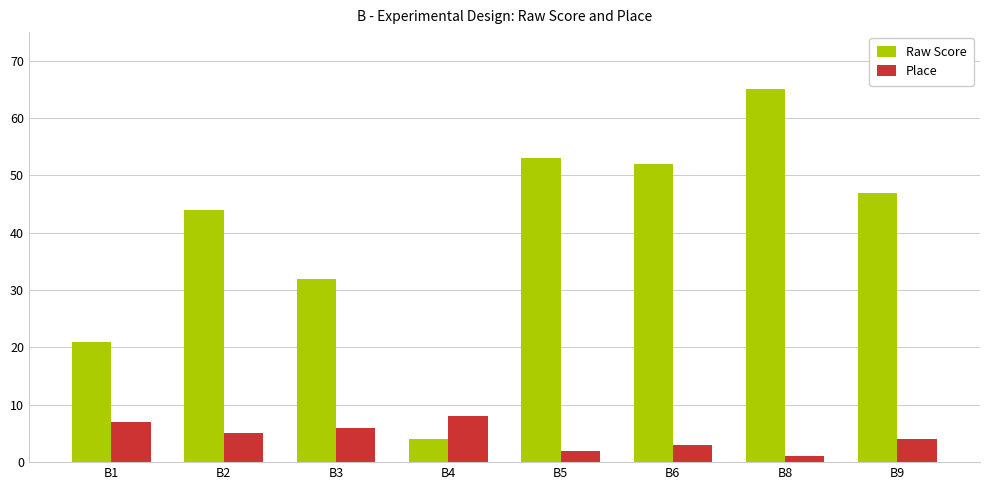

Which category has the highest value in the Place series?

B4